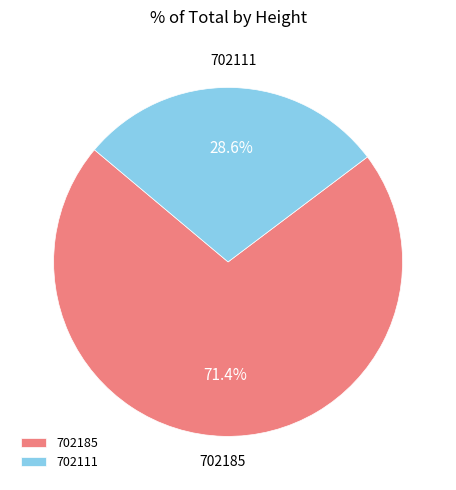

To the nearest percent, what is the average slice percentage?

50%